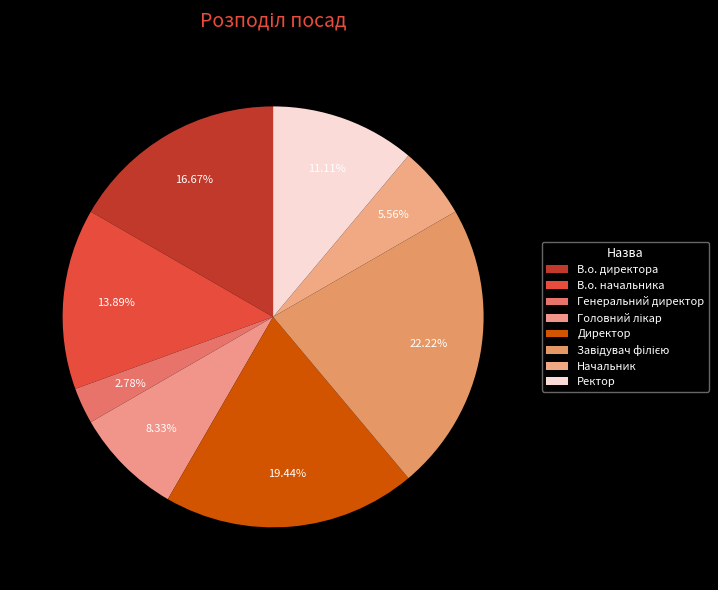

True or false: Генеральний директор accounts for 1% of the total.

False